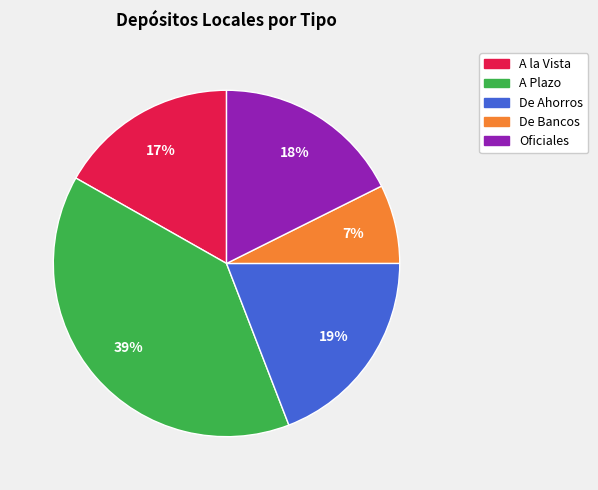

Is it true that Oficiales is 6% of the pie?

False